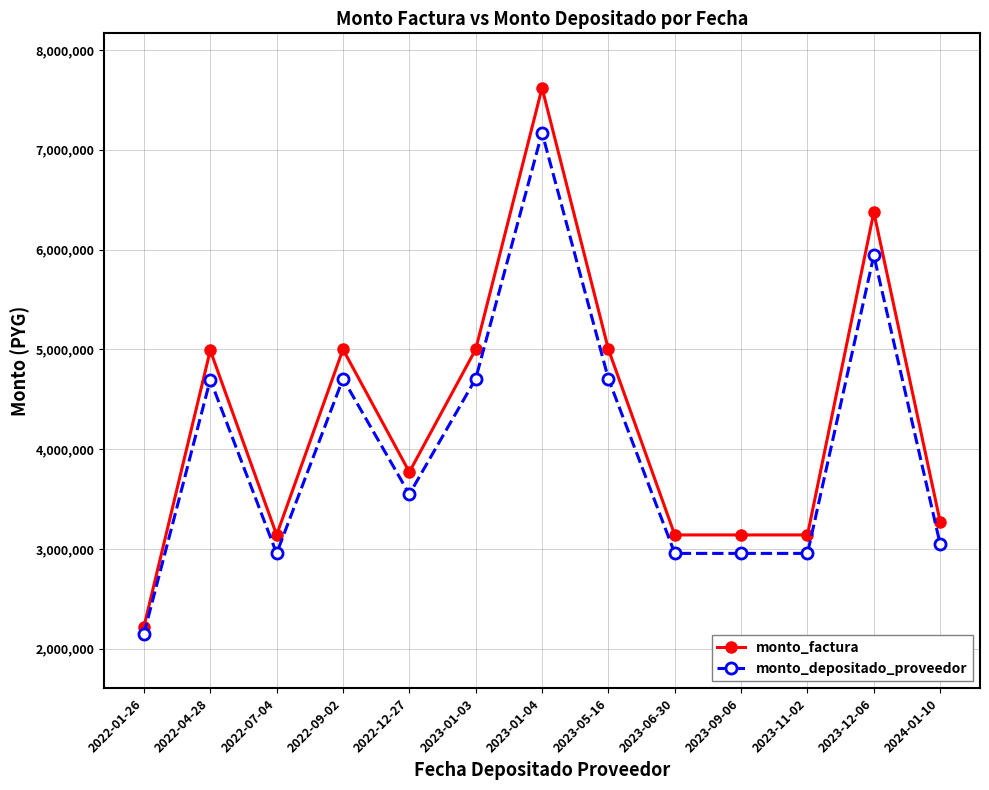

What is the label of the 5th point from the left?

2022-12-27